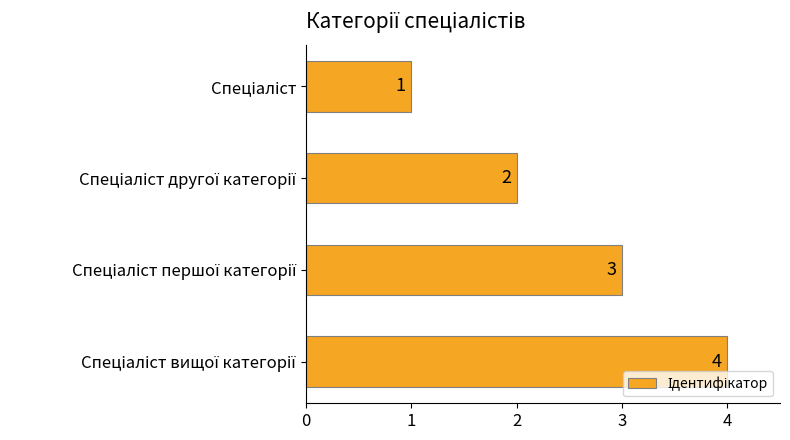

What is the difference between the maximum and minimum values?

3